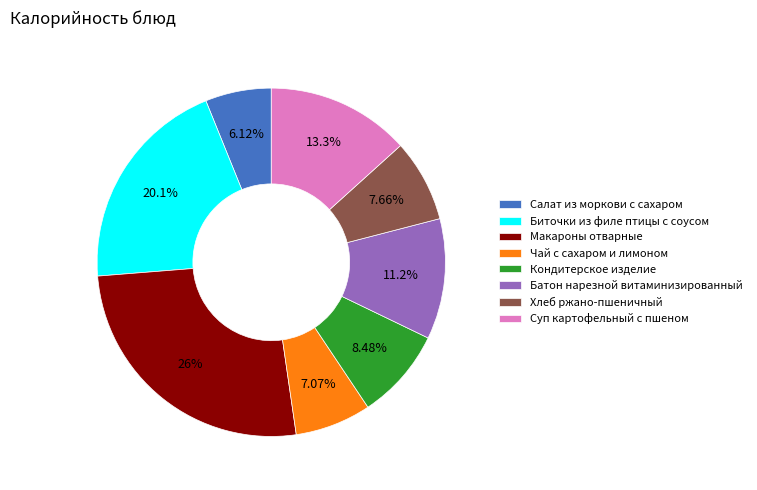

Approximately how many times larger is the value at Хлеб ржано-пшеничный compared to Батон нарезной витаминизированный?

0.7